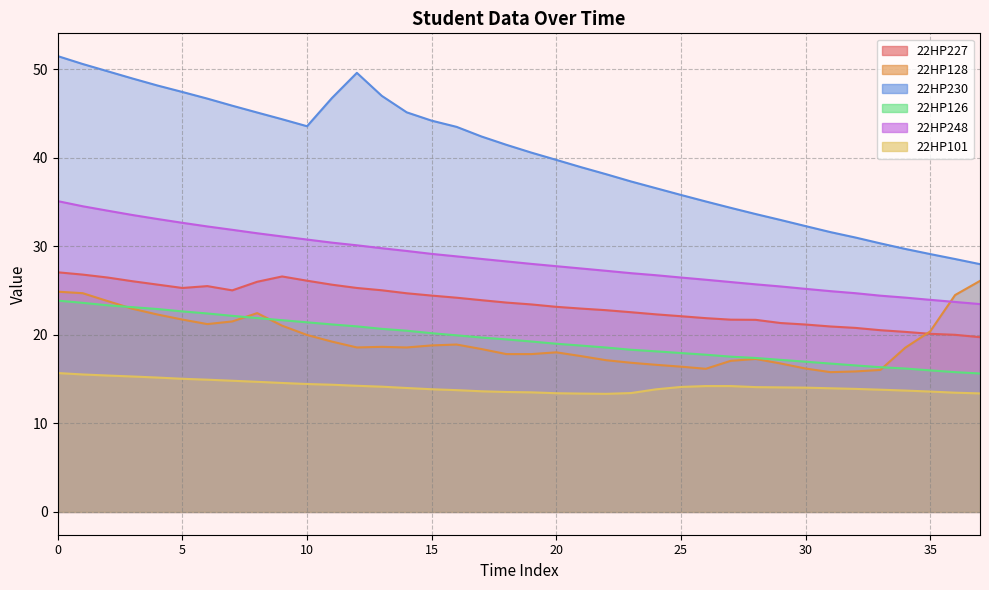

True or false: 22HP248 and 22HP101 cross at least once.

False